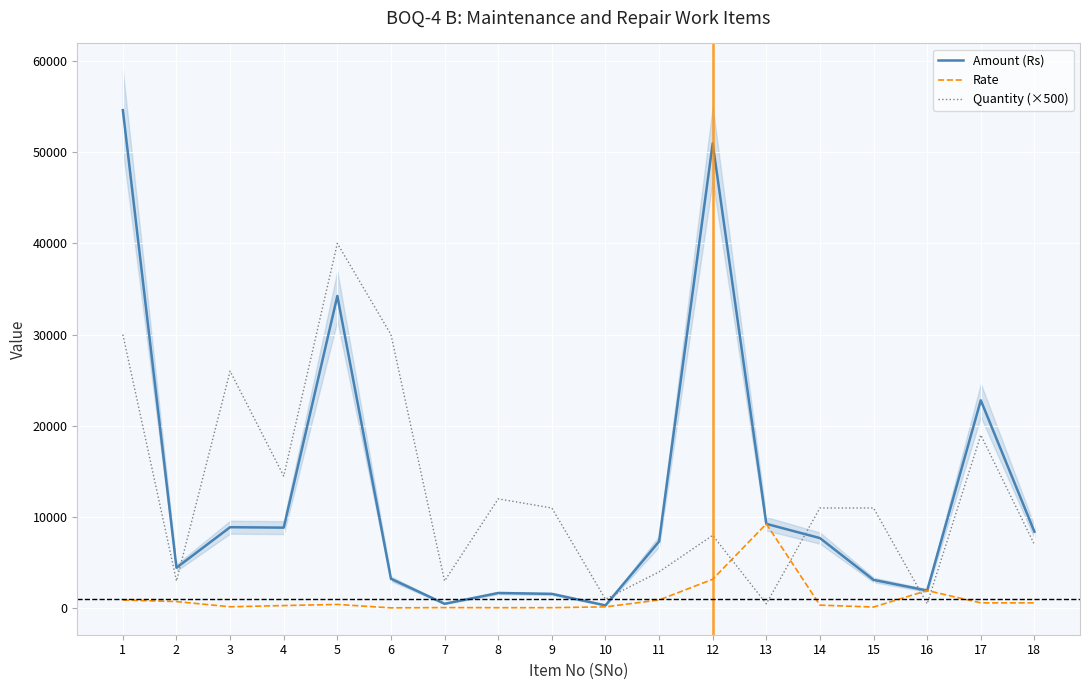

How many interior local peaks does the Rate series have?

4